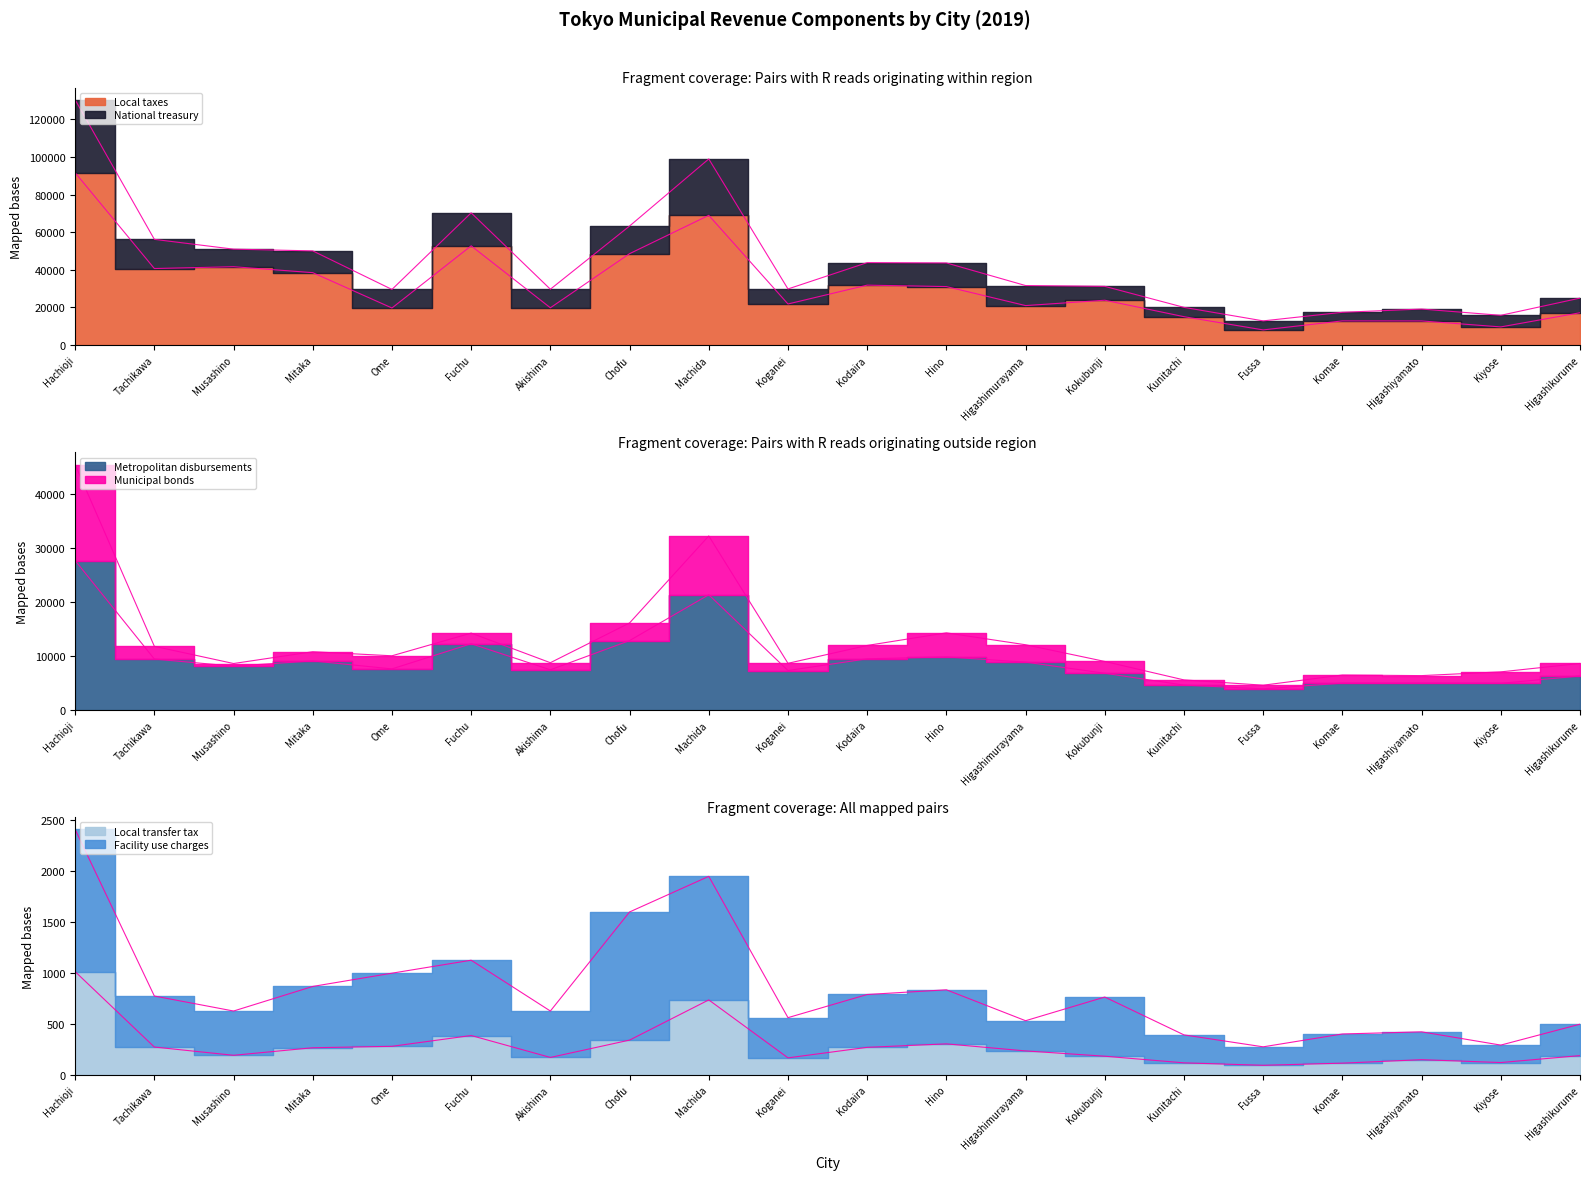

Is the value of Facility use charges at Komae greater than the value of Local transfer tax at Higashikurume?

No